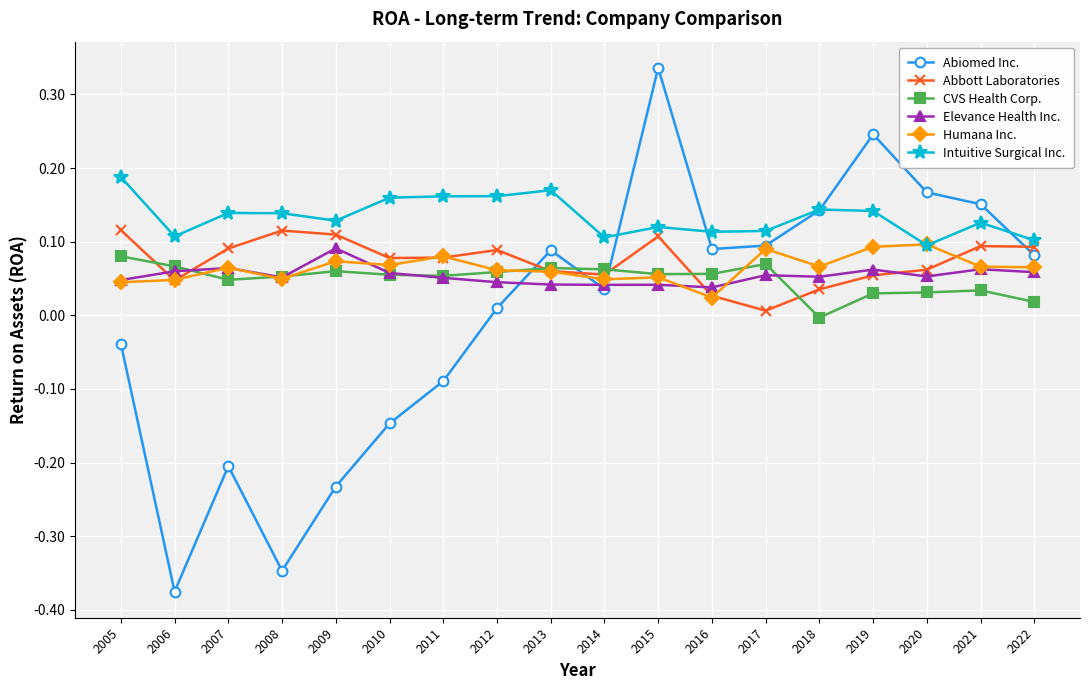

How many intersections are there between Abiomed Inc. and CVS Health Corp.?

3